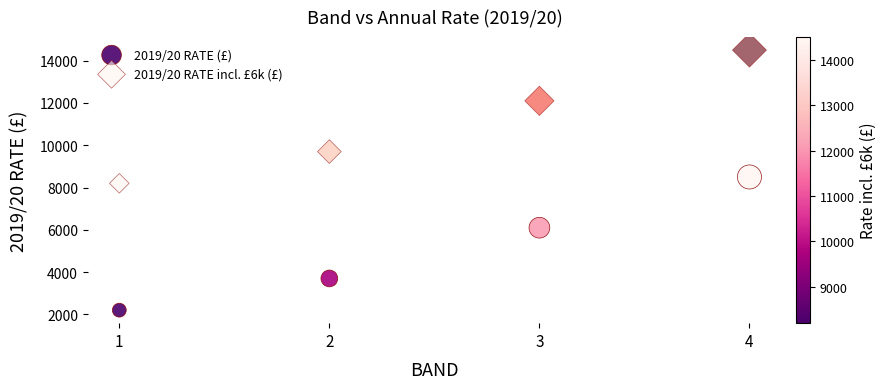

Which series contains the highest Y value?

2019/20 RATE incl. £6k (£)